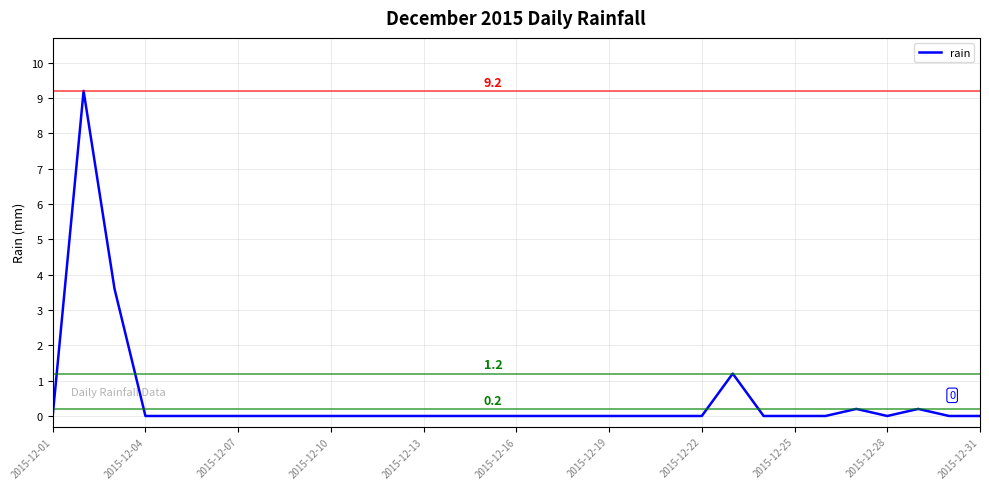

What is the greatest value displayed?

9.2